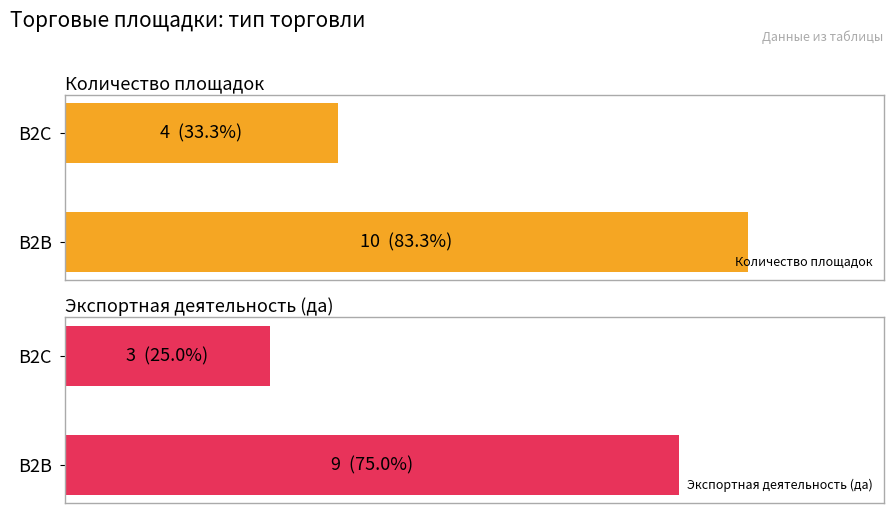

What is the difference between the maximum and minimum values in the Количество площадок series?

6